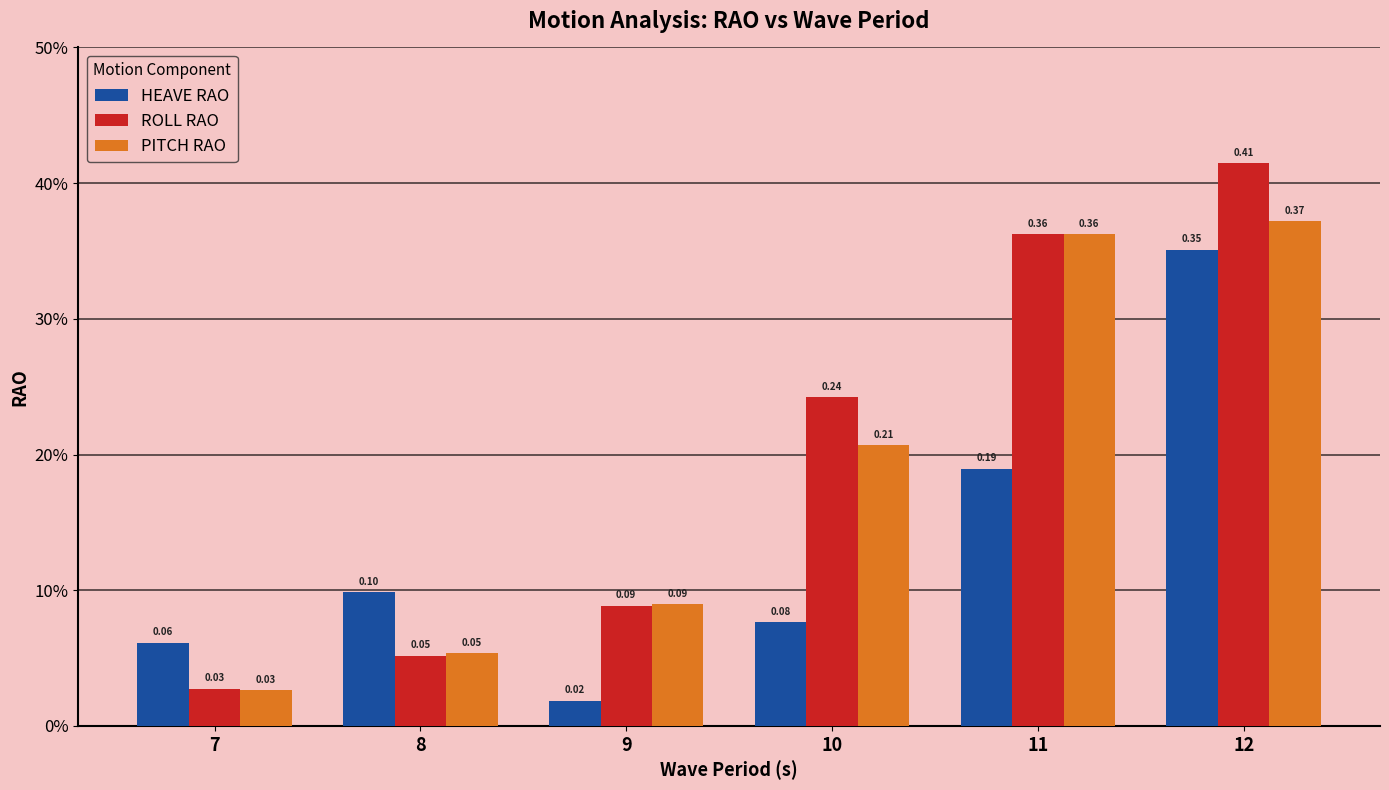

What is the difference between the maximum and second lowest values in the PITCH RAO series?

0.3